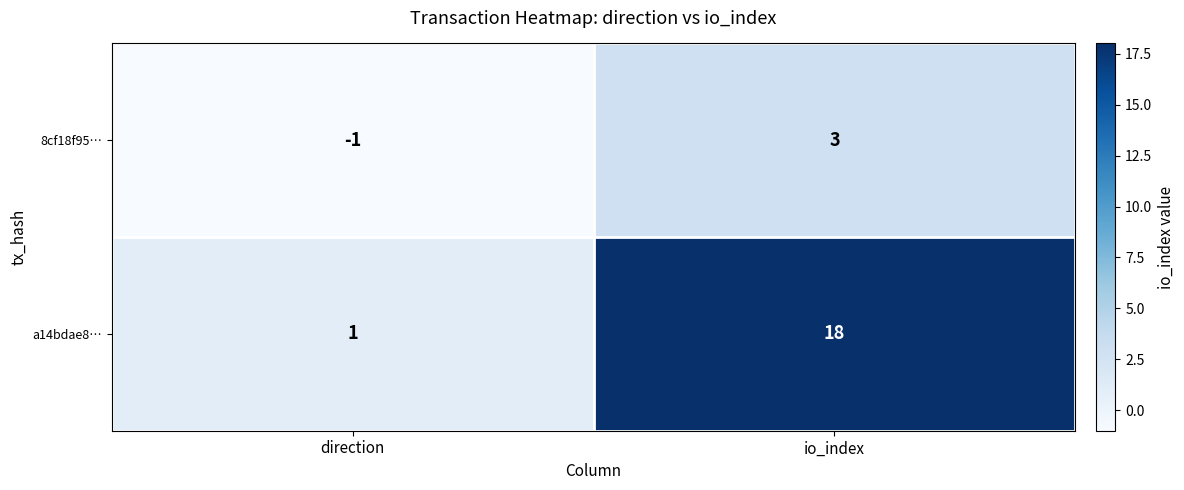

Which series has the widest spread of values?

a14bdae8…